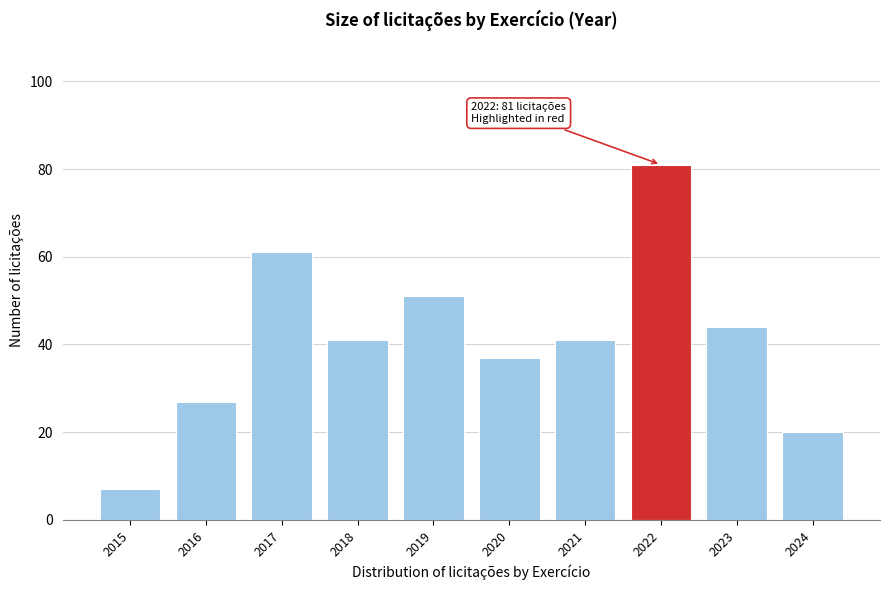

Reading left to right, transcribe all the data shown in this chart.

2015=7	2016=27	2017=61	2018=41	2019=51	2020=37	2021=41	2022=81	2023=44	2024=20